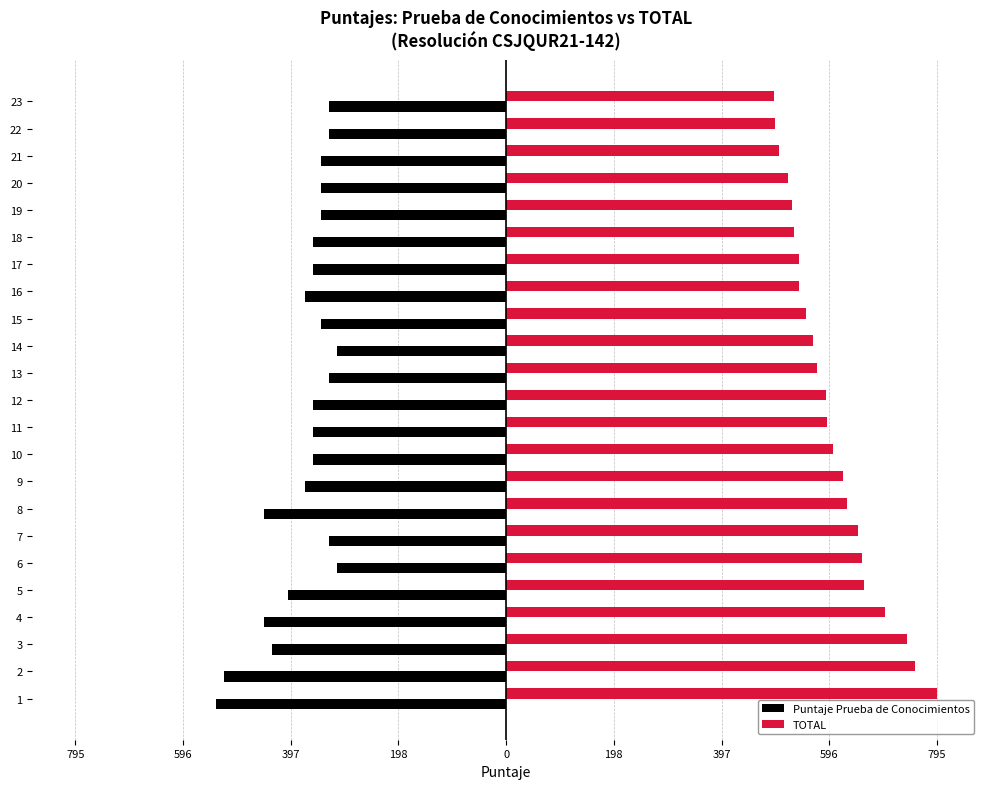

What is the average value of the TOTAL series?

601.8